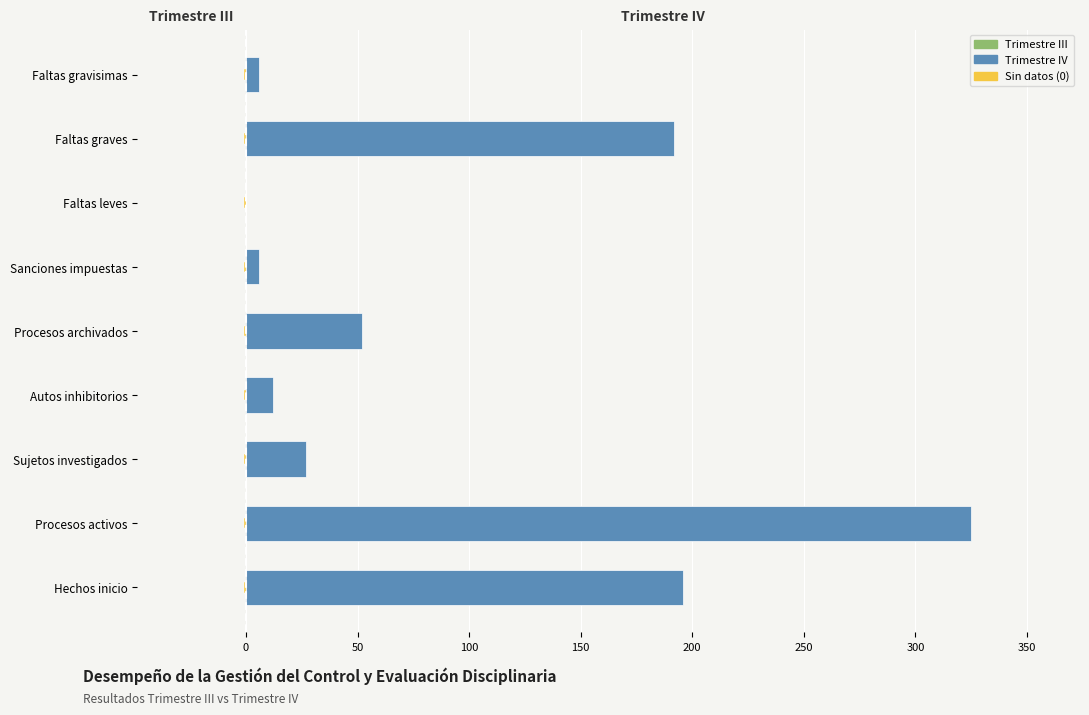

Is the value of Trimestre III at 100 greater than the value of Trimestre IV at 350?

No